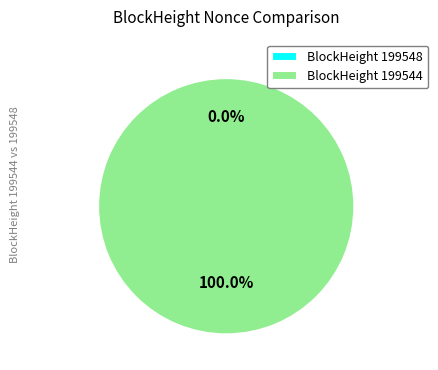

What is the largest slice in the pie chart?

199544